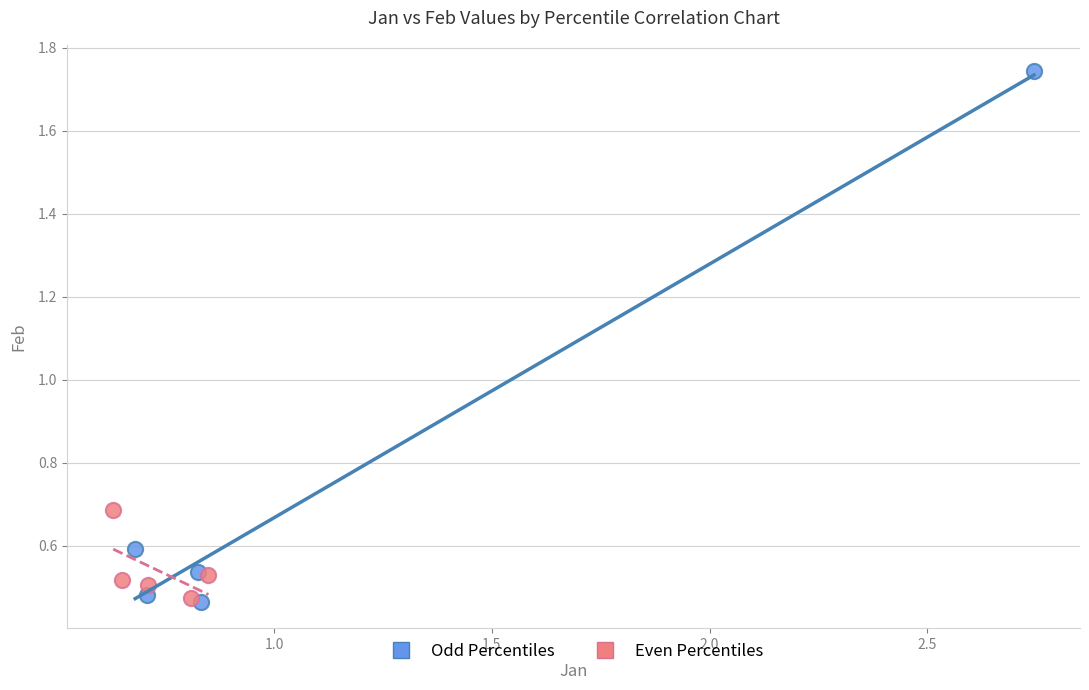

Which series contains the highest Y value?

Odd Percentiles